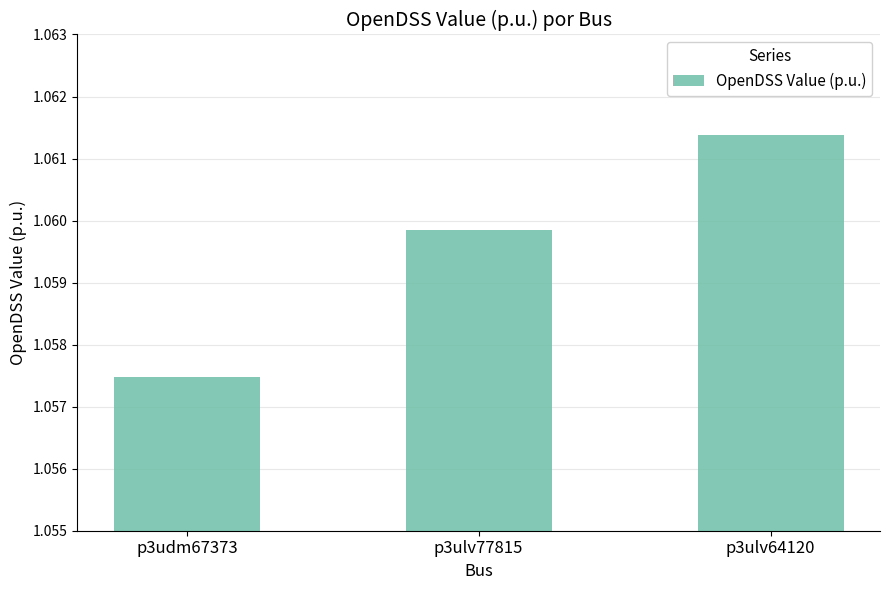

How many bars are there in total?

3